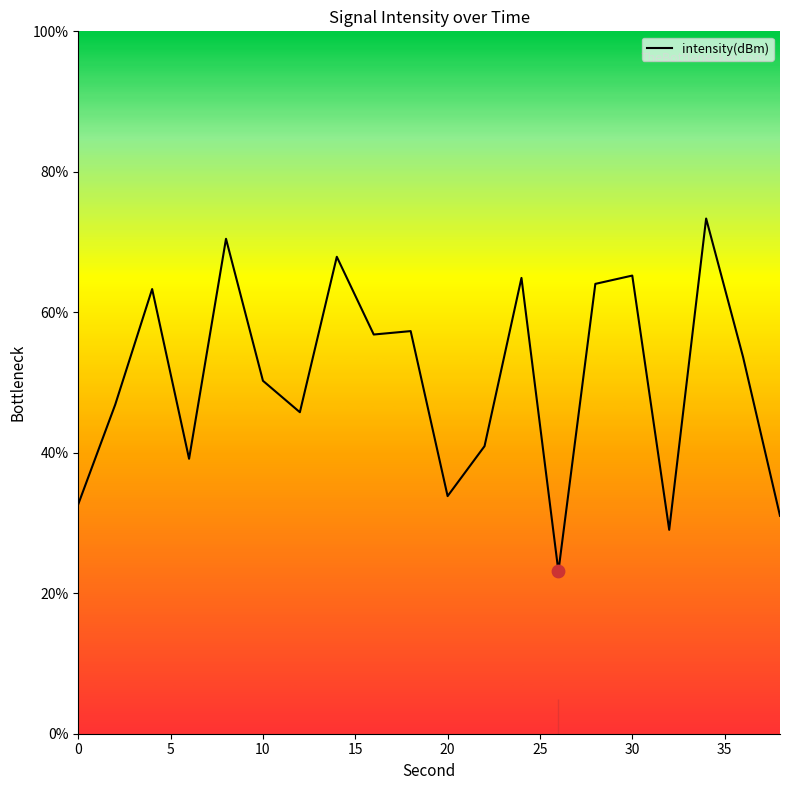

What is the smallest value displayed?

23.1